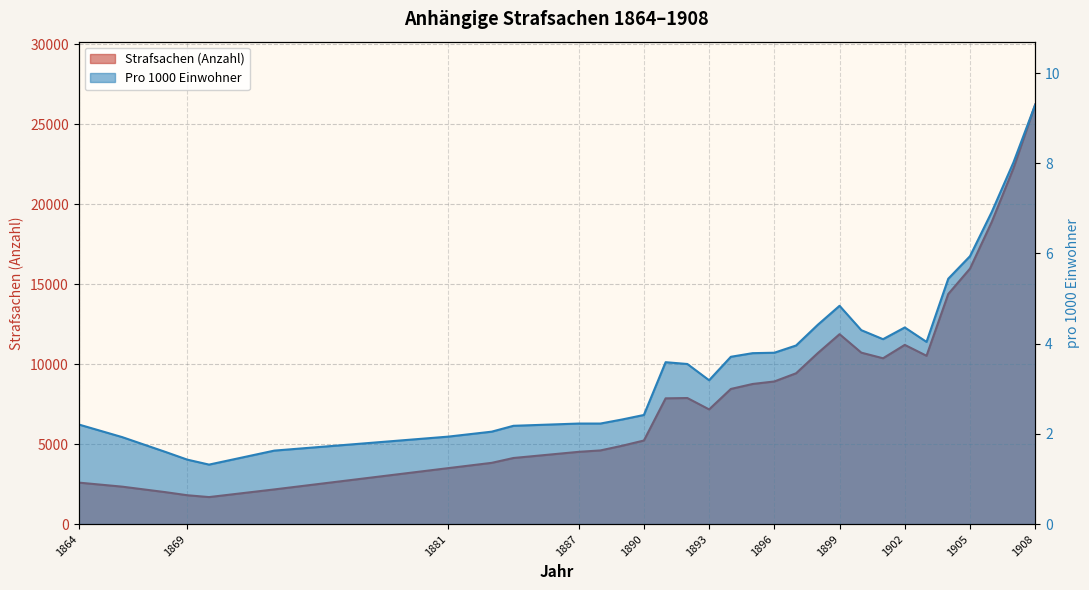

Is the value of Strafsachen pro 1000 Einw. at 1891 greater than the value of Strafsachen at 1898?

No